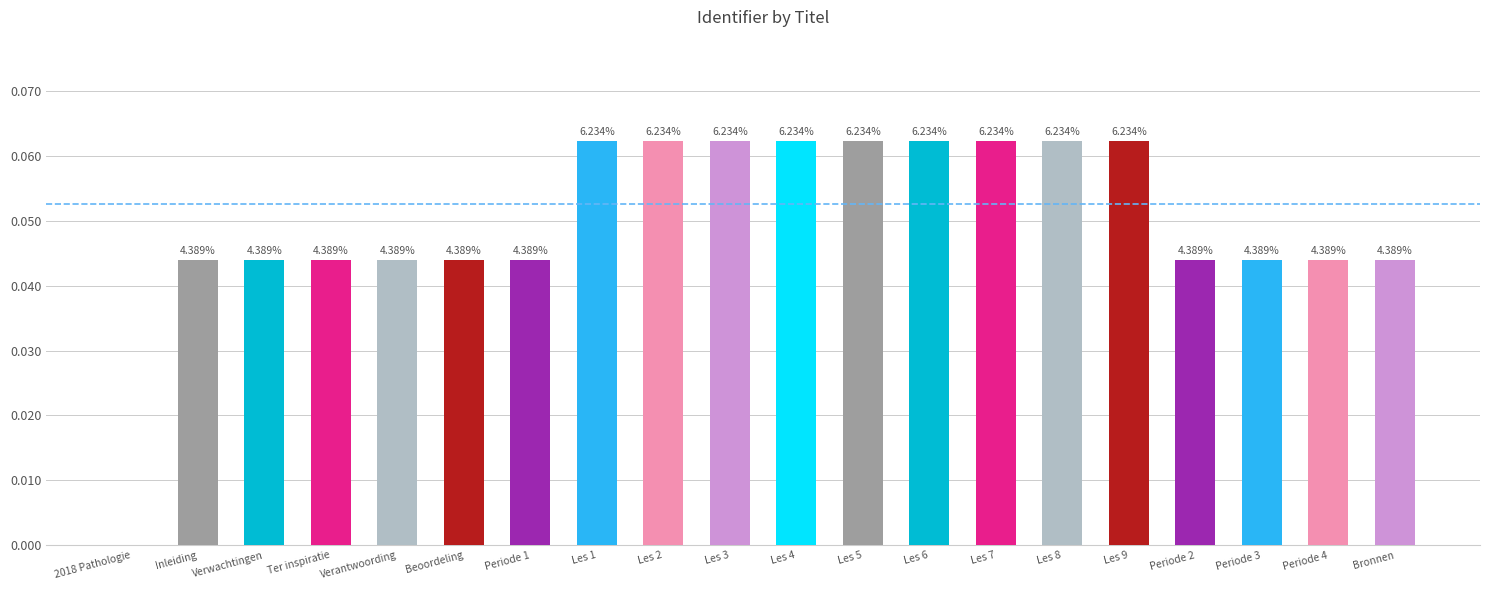

How many categories are shown in the chart?

20